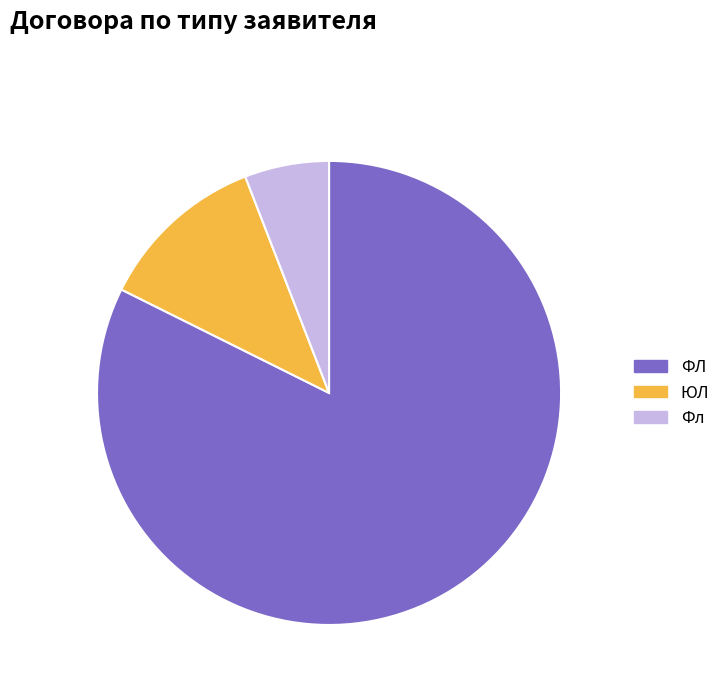

To the nearest percent, what percentage of the pie is ФЛ?

82%